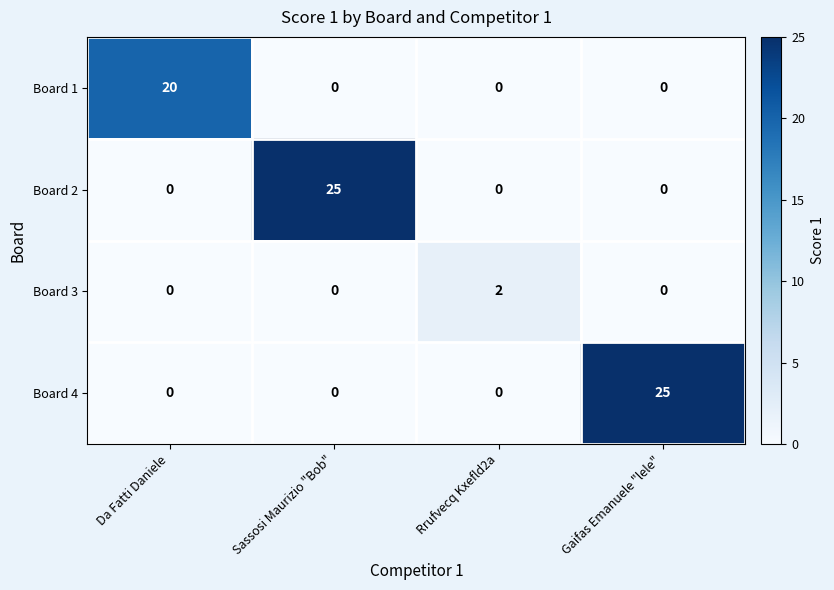

What is the spread (max minus min) of values at Gaifas Emanuele "lele"?

25